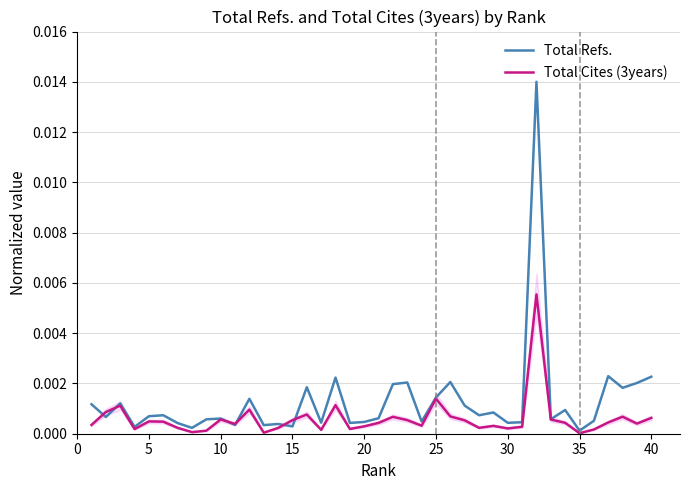

True or false: Total Cites (3years) has a value of 0.0 at 15.

True